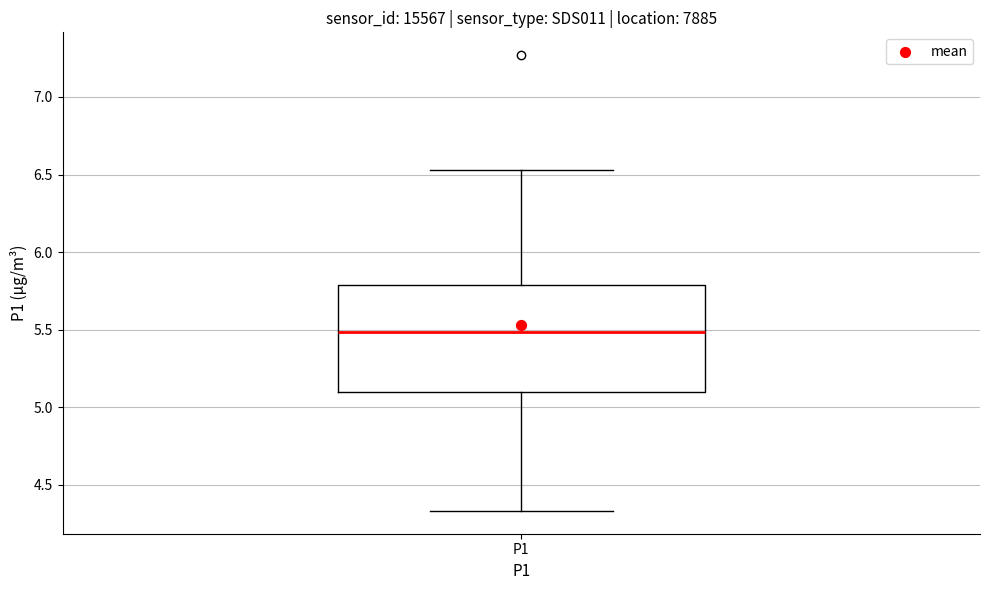

Read this box plot against the y-axis: the position of the median line, the range covered by the box, and the ends of both whiskers. The values are not printed on the chart, so give them approximately, as read against the axis.

median 5.50, box 5.10 to 5.80, whiskers 4.35 to 6.55